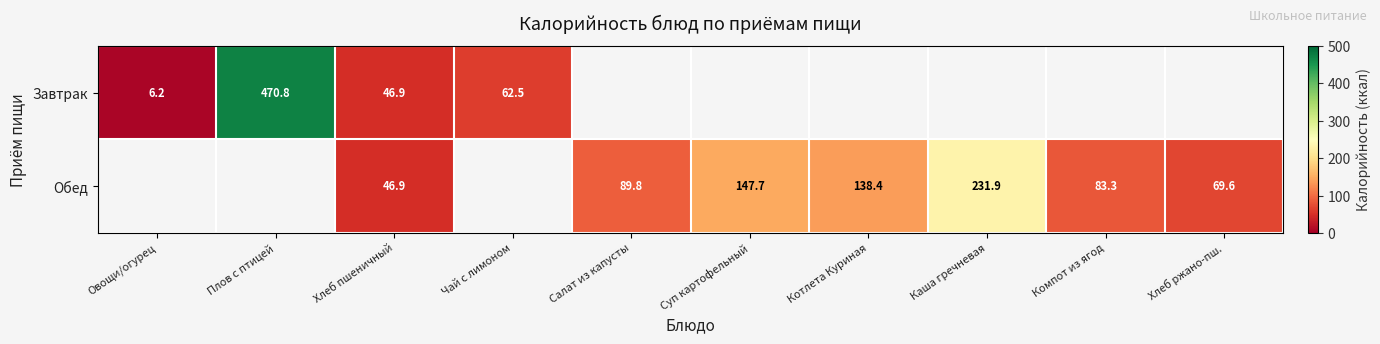

Is the value of Обед at Салат из капусты greater than the value of Завтрак at Овощи/огурец?

Yes